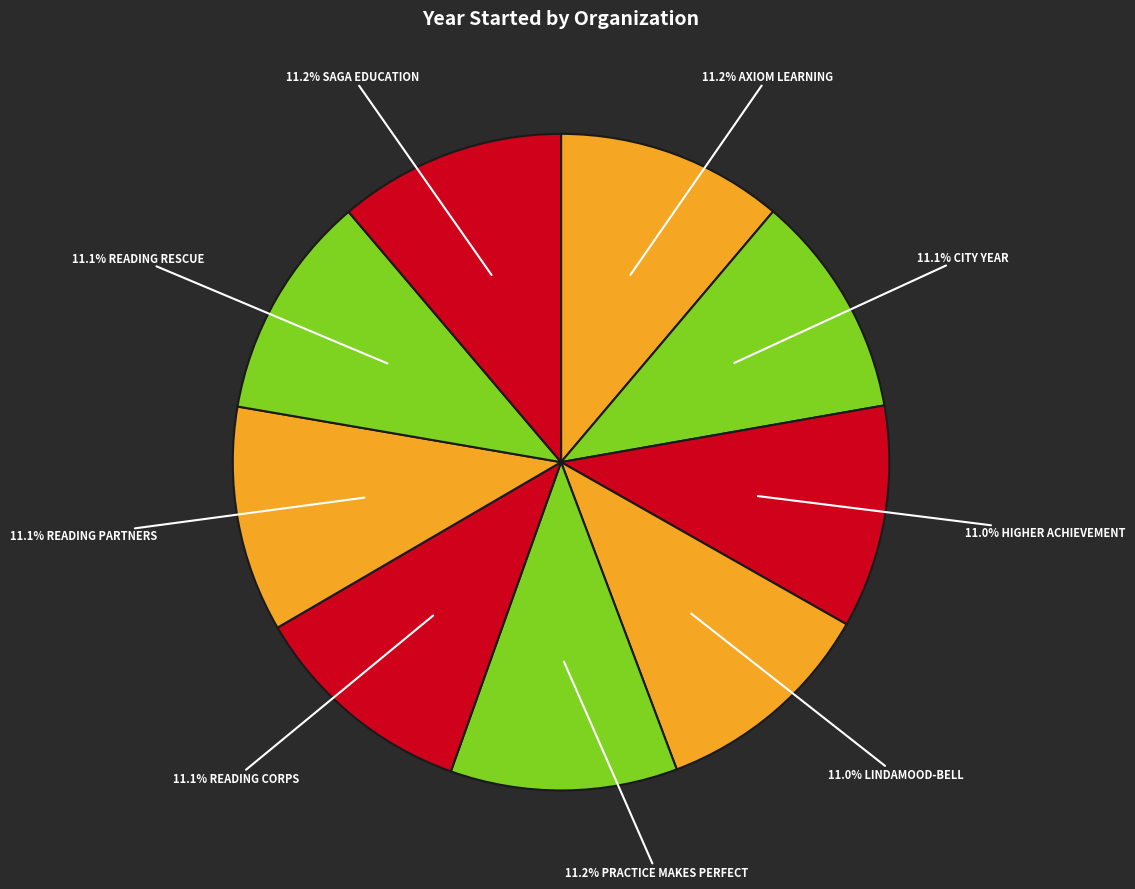

How many segments does this pie chart have?

9